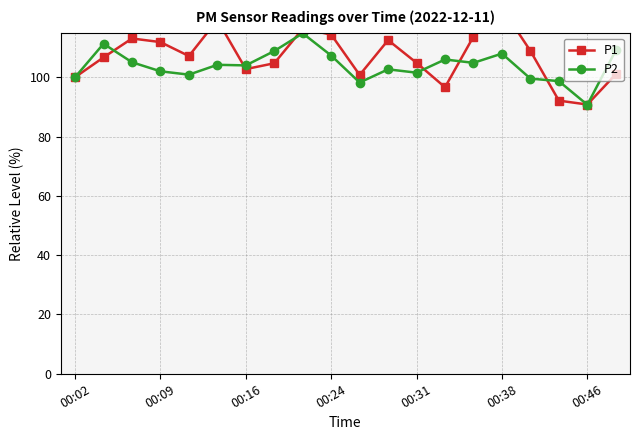

Which category has the lowest value in the P2 series?

00:46